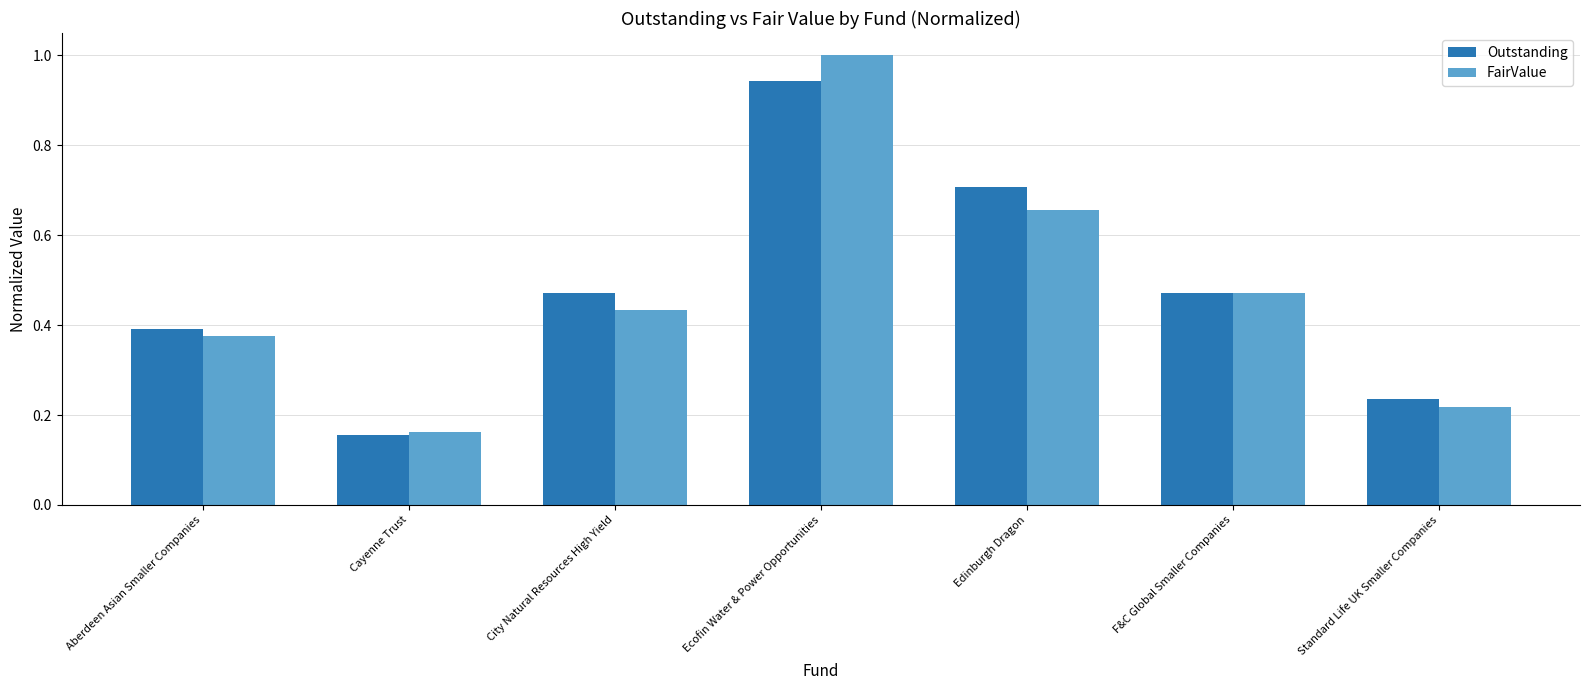

Is it true that FairValue equals 0.4 at City Natural Resources High Yield?

True